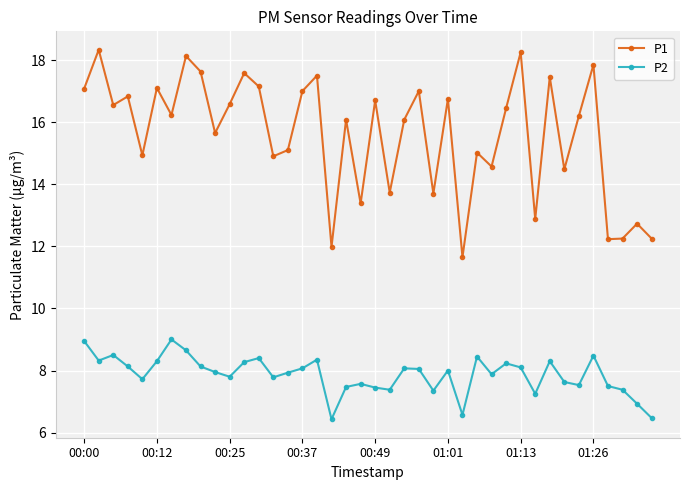

What is the minimum value for P1?

11.7